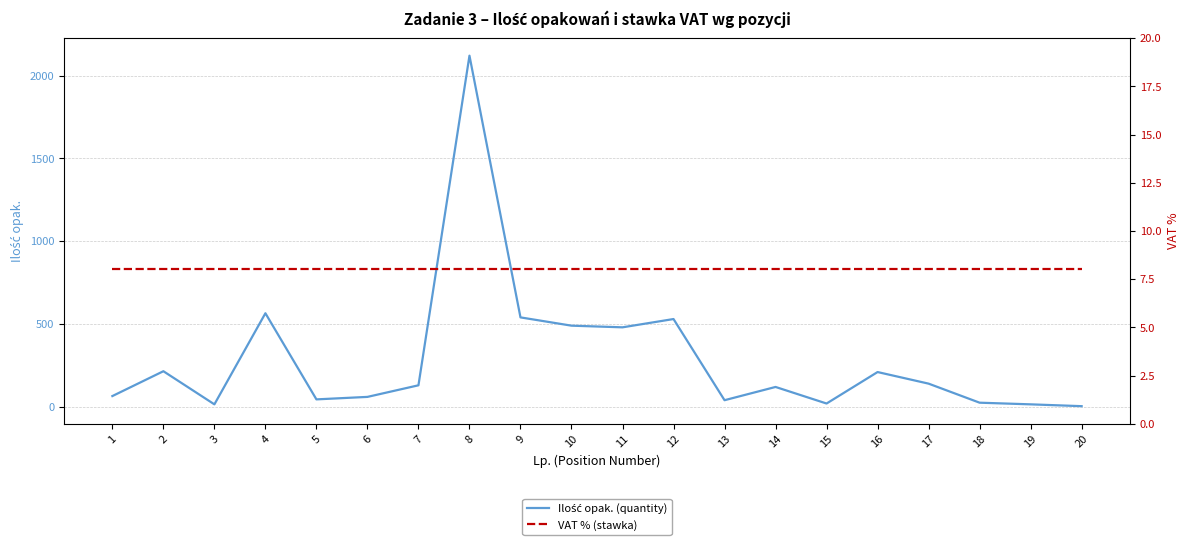

How many lines are shown in the chart?

2